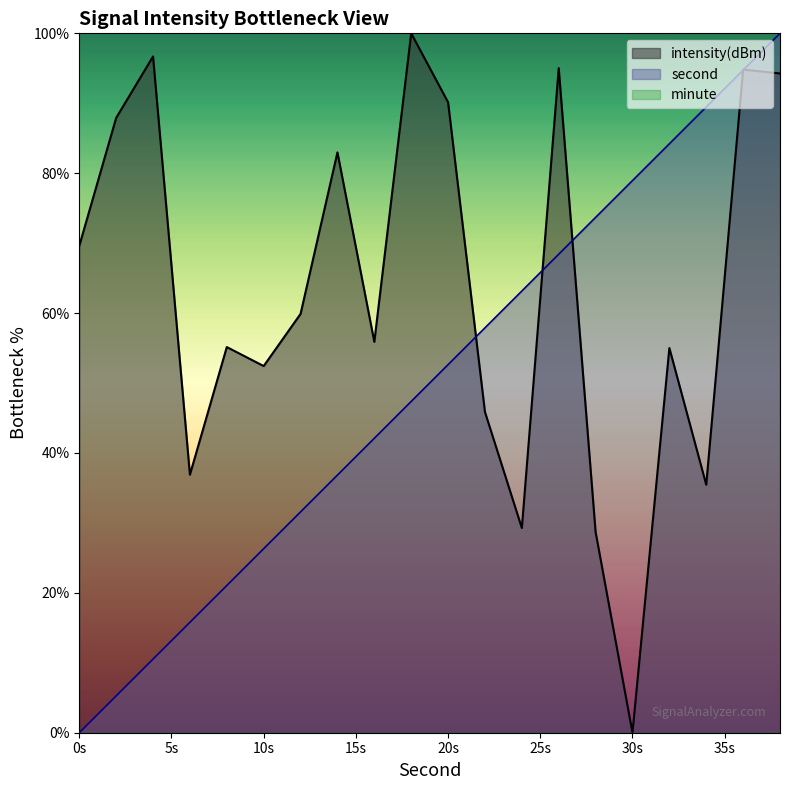

What is the average value of the second series?

50.0